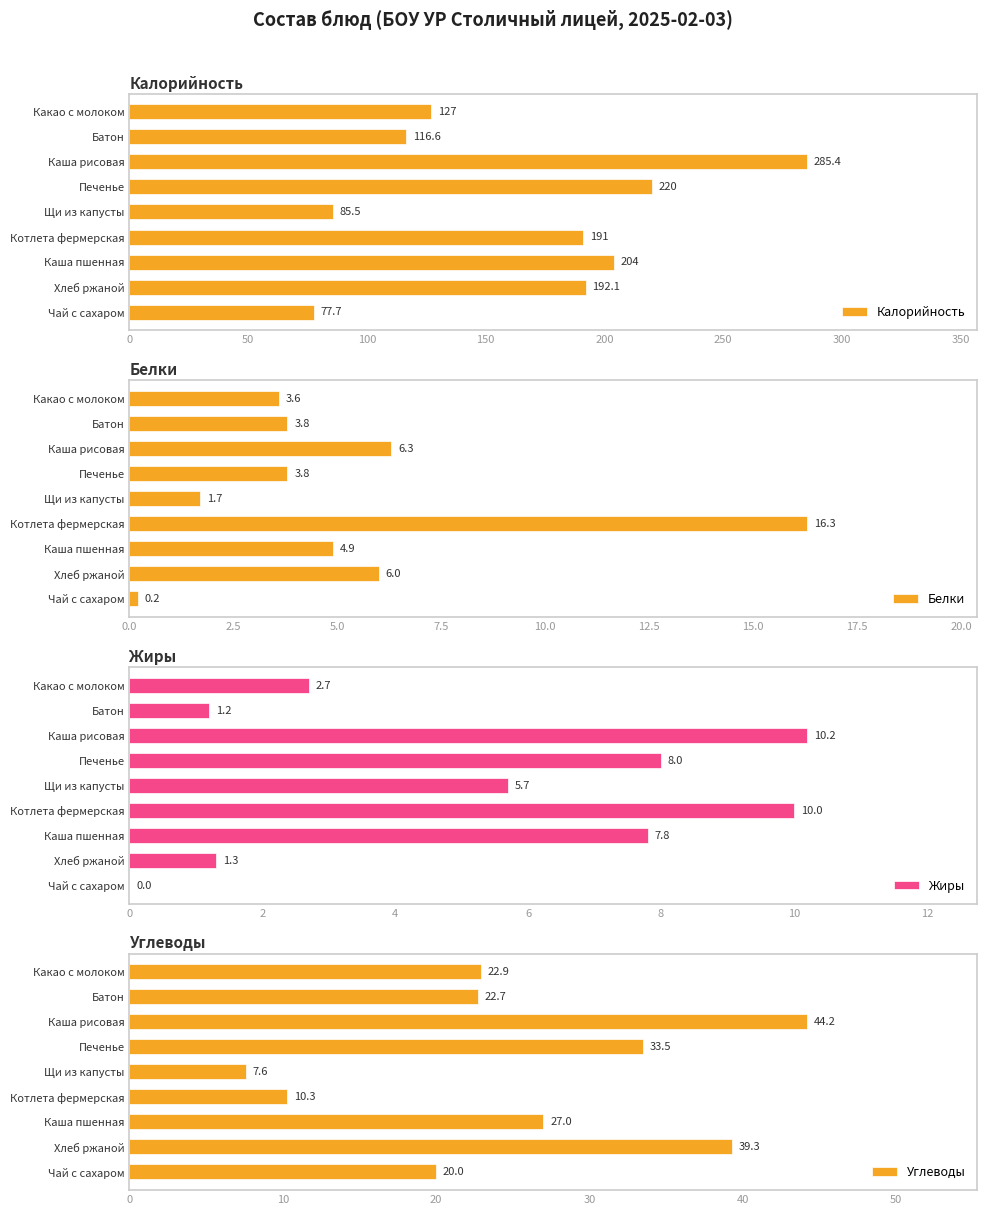

What value does the Углеводы series have at Батон?

22.7